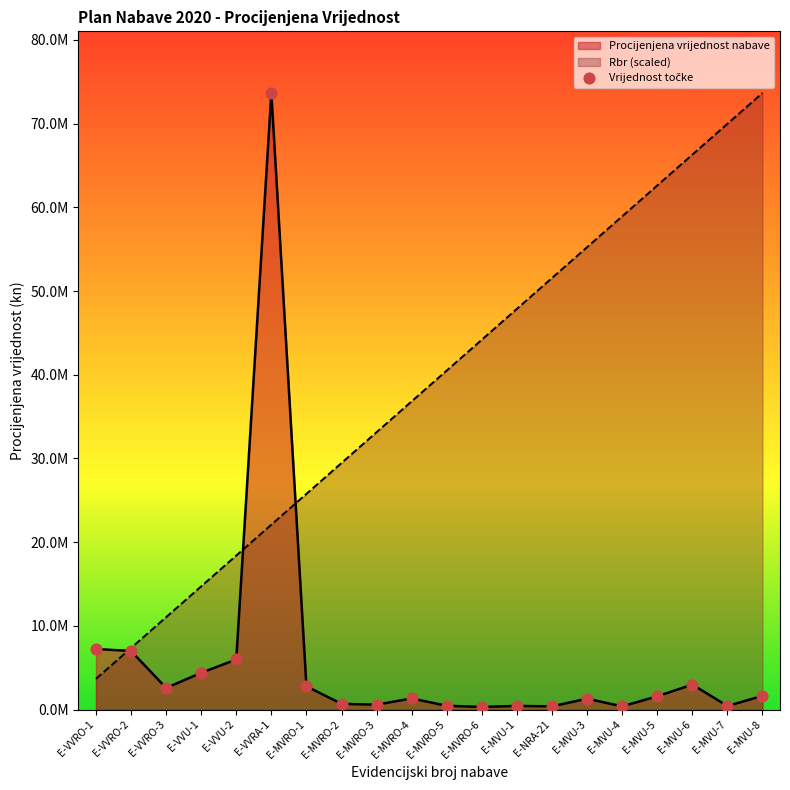

What is the change in value from E-VVU-1 to E-MVU-5?

-2806240